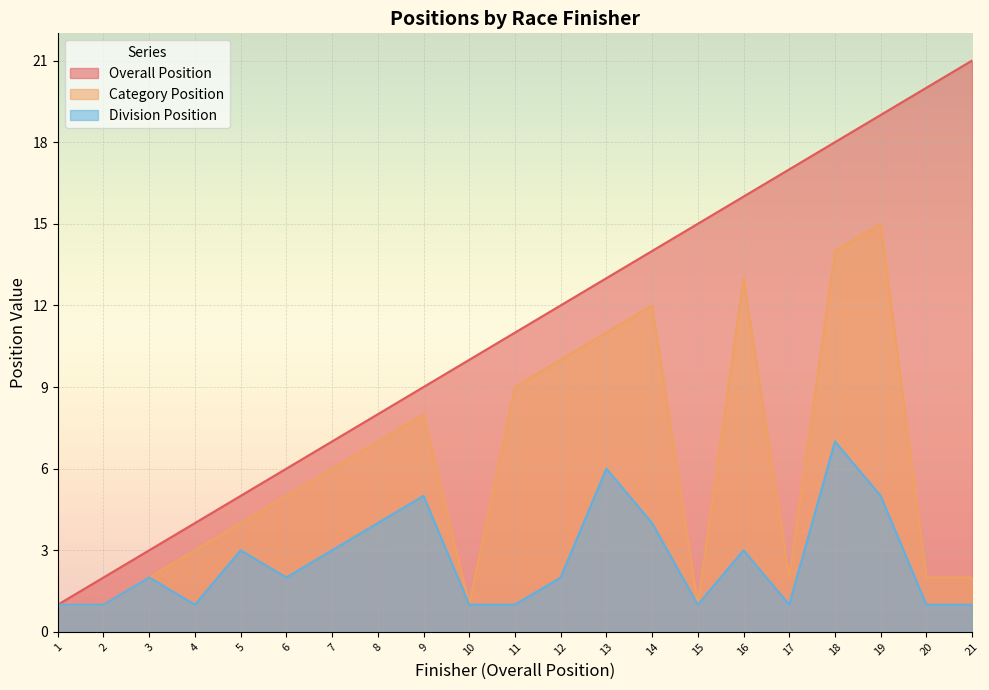

What are all the series names shown in the legend?

Overall Position, Category Position, Division Position